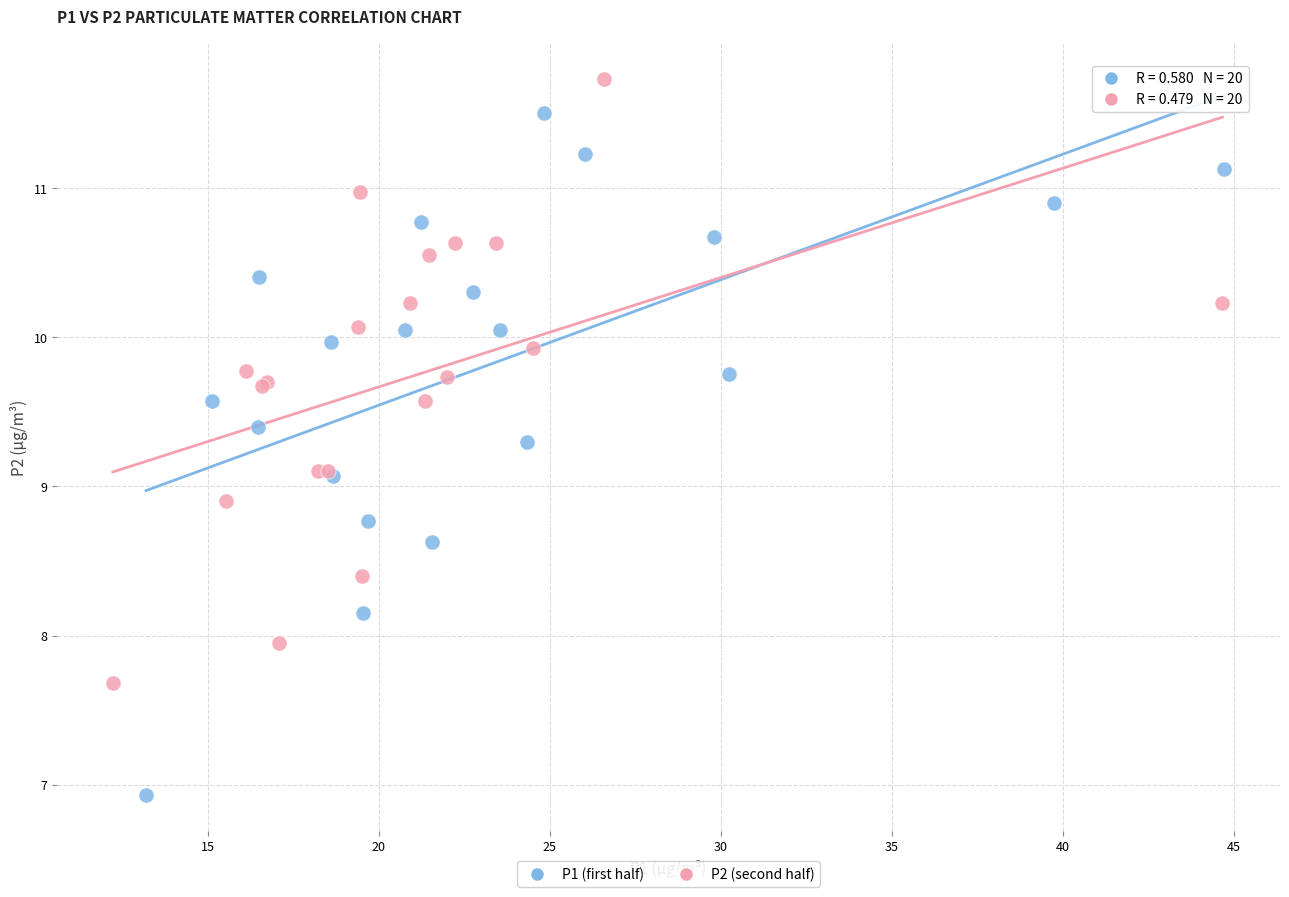

What are all the series names shown in the legend?

P1 (first half), P2 (second half)